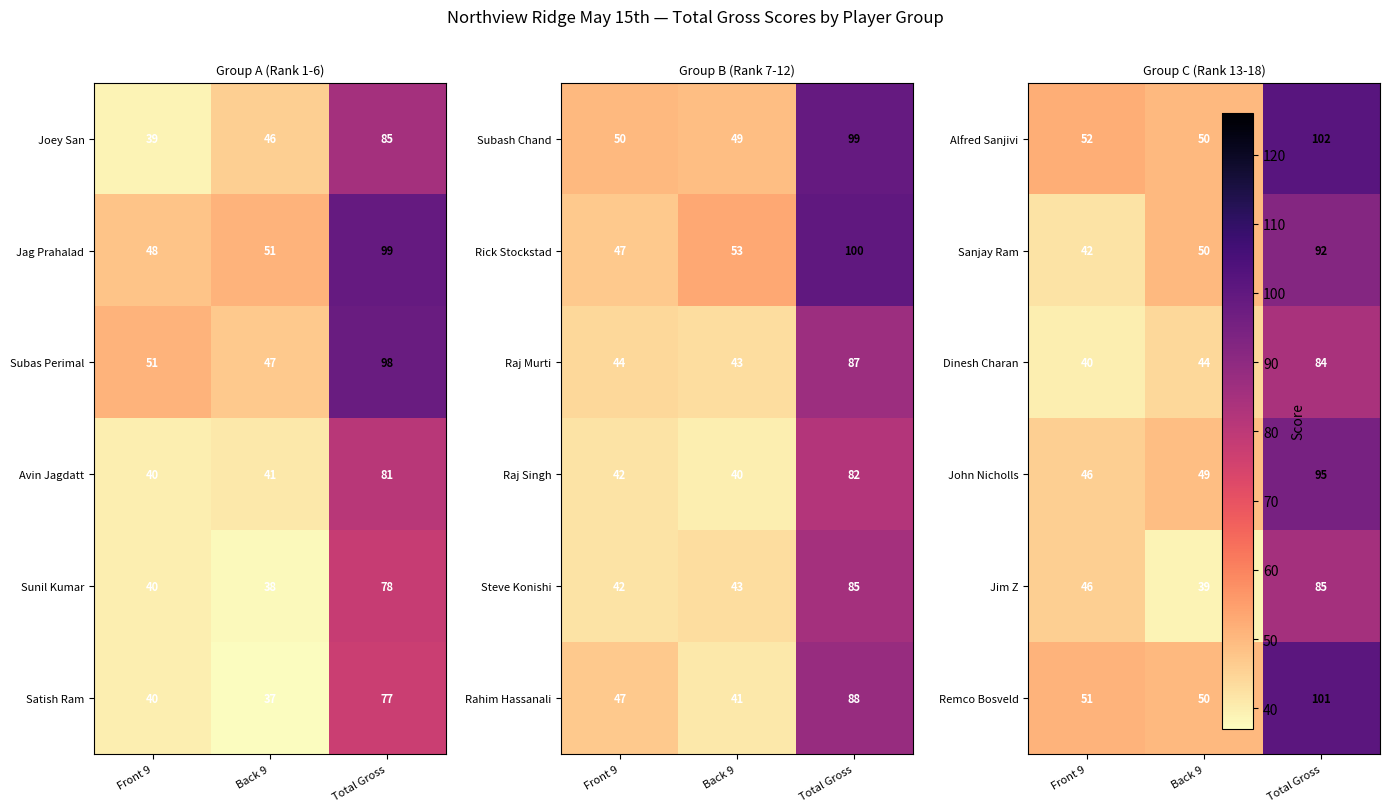

What is the greatest value displayed?

102